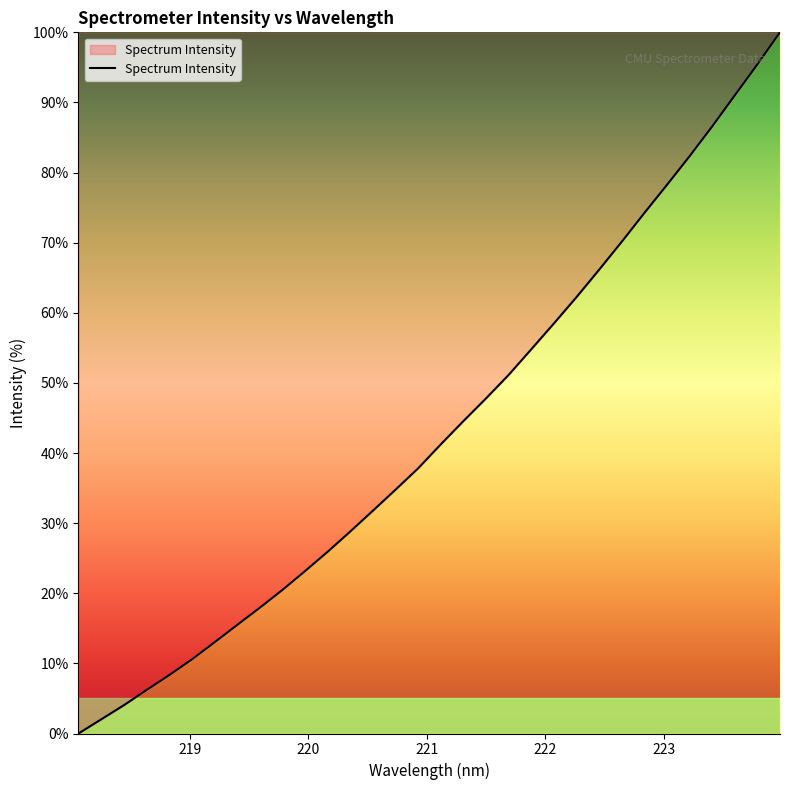

What is the maximum value shown in the chart?

100.0